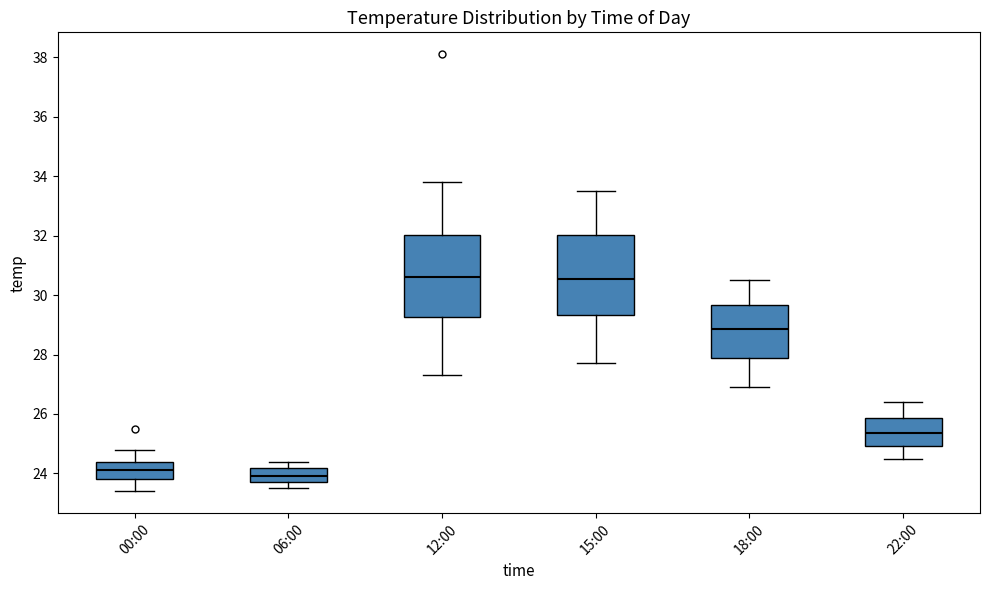

Reading left to right, transcribe this box plot: for each box, give where its median line is, the range the box spans, and where its two whiskers end, as read against the y-axis. The values are not printed on the chart, so give them approximately, as read against the axis.

00:00: median 24.2, box 23.8 to 24.4, whiskers 23.4 to 24.8
06:00: median 24.0, box 23.8 to 24.2, whiskers 23.6 to 24.4
12:00: median 30.6, box 29.2 to 32.0, whiskers 27.4 to 33.8
15:00: median 30.6, box 29.4 to 32.0, whiskers 27.8 to 33.6
18:00: median 28.8, box 27.8 to 29.6, whiskers 27.0 to 30.6
22:00: median 25.4, box 25.0 to 25.8, whiskers 24.6 to 26.4